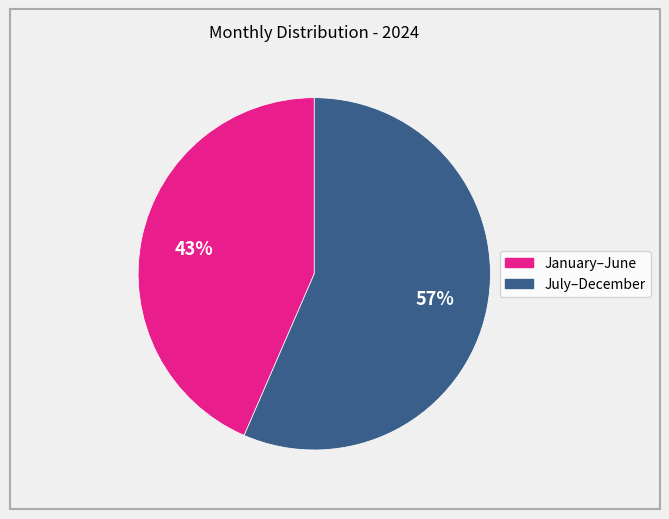

Is there any slice that represents more than half of the pie?

Yes